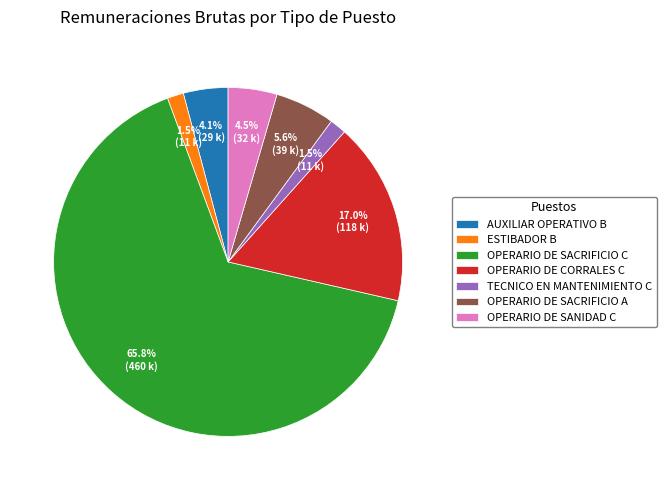

What is the total percentage of ESTIBADOR B and OPERARIO DE SACRIFICIO A?

7.1%